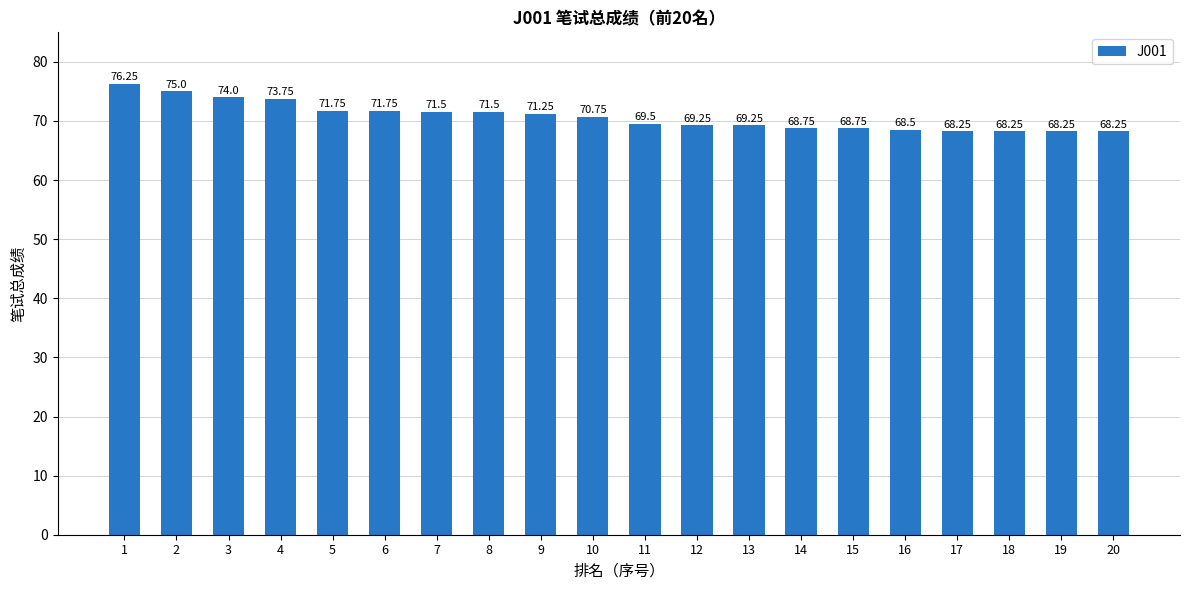

What is the average value?

70.7